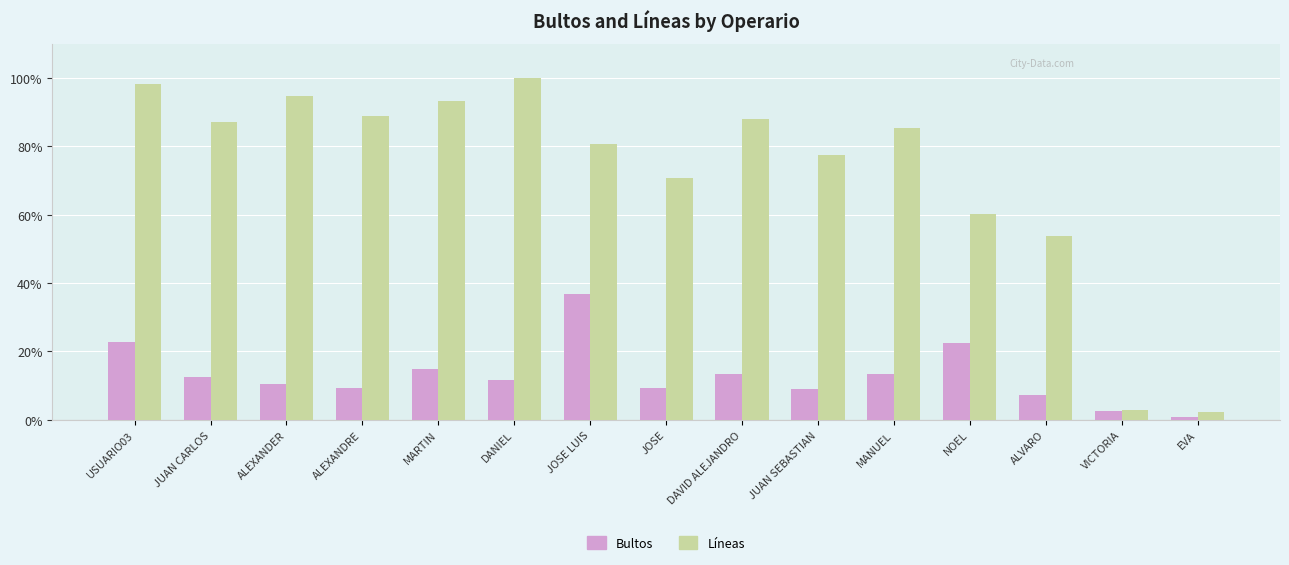

What is the average value of the Líneas series?

72.2